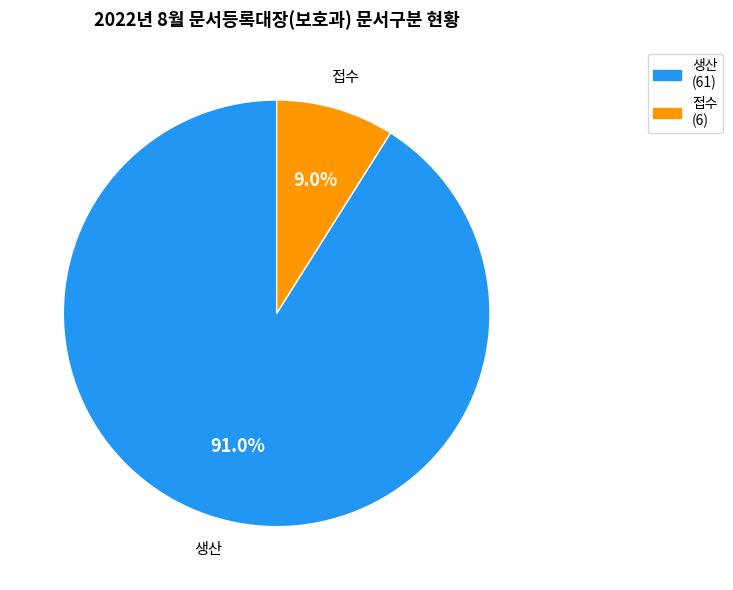

Which has a higher value, 생산 or 접수?

생산